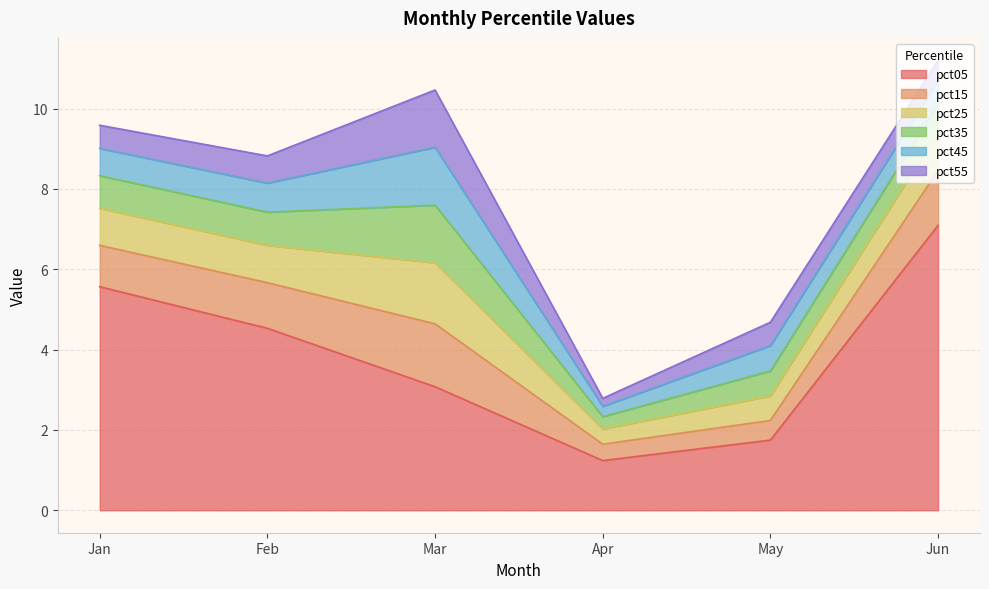

What is the total value across all series at Apr?

2.8